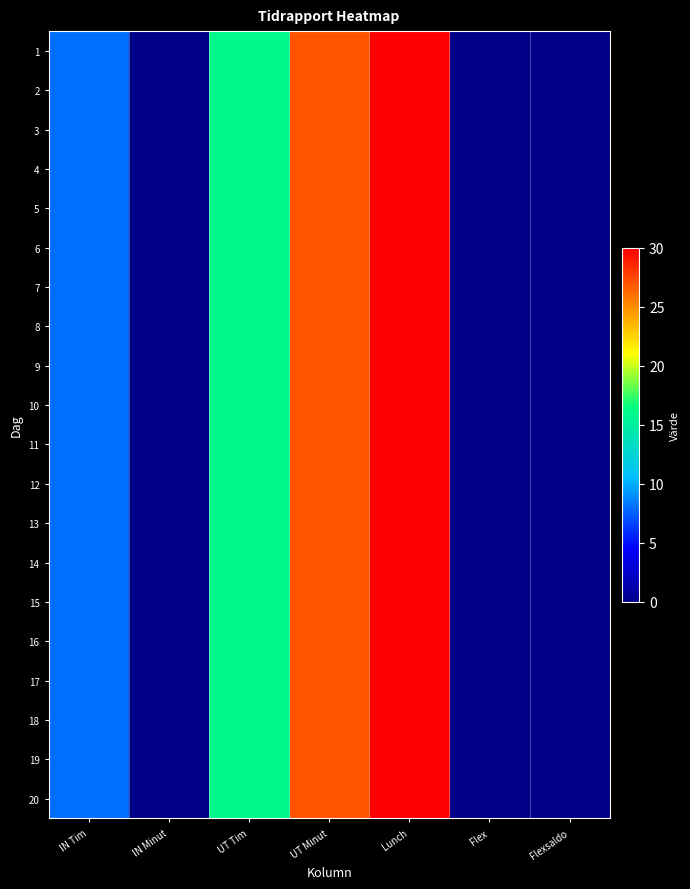

How many data points does each series have?

7